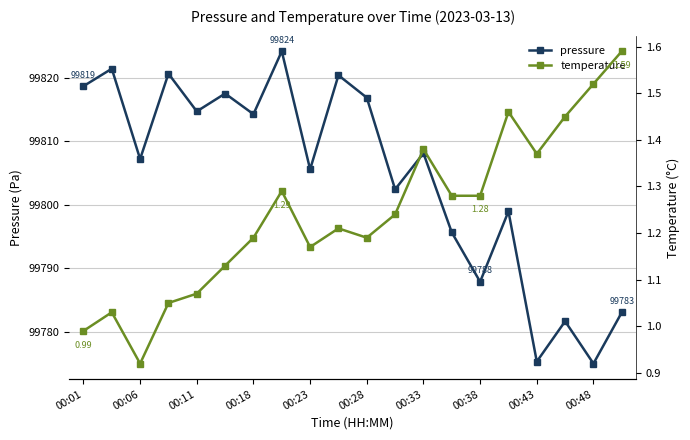

True or false: temperature and pressure cross at least once.

False